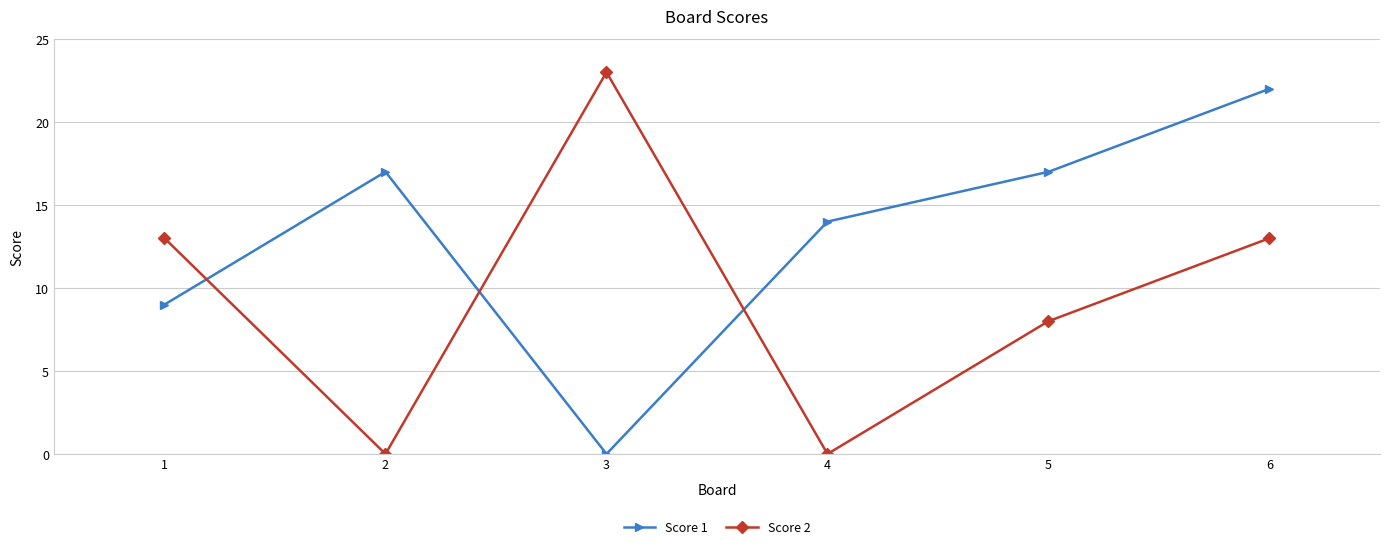

What is the sum of the Score 1 values at 4 and 3?

14